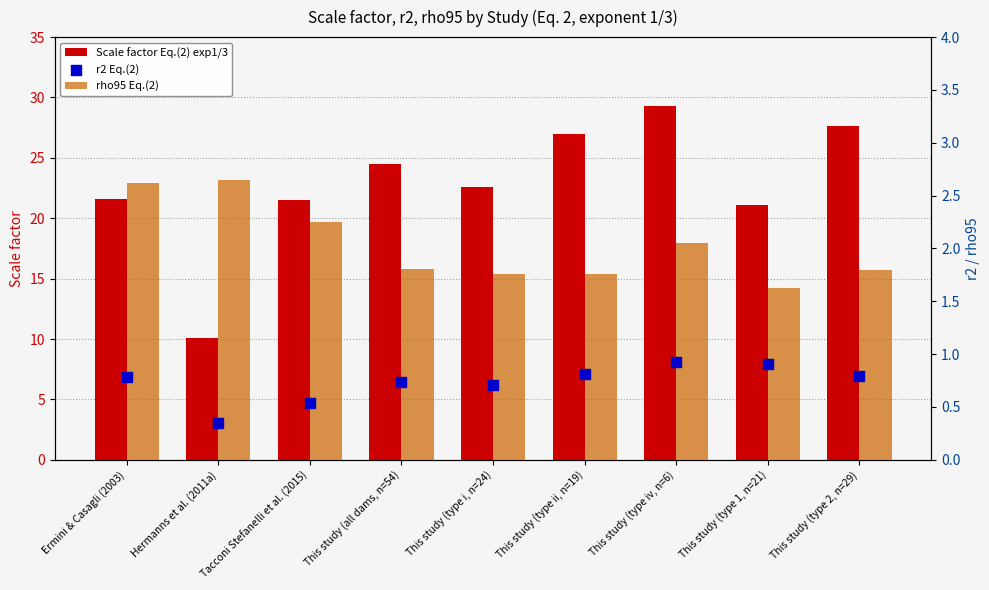

What is the total value across all series at This study (type ii, n=19)?

29.6